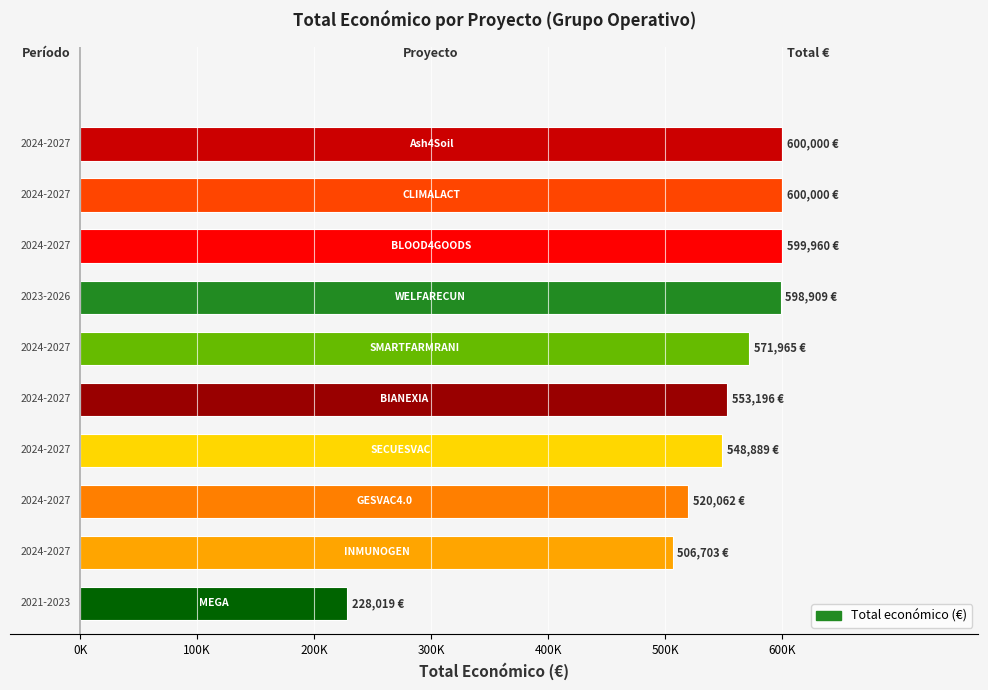

Are the bars horizontal?

Yes